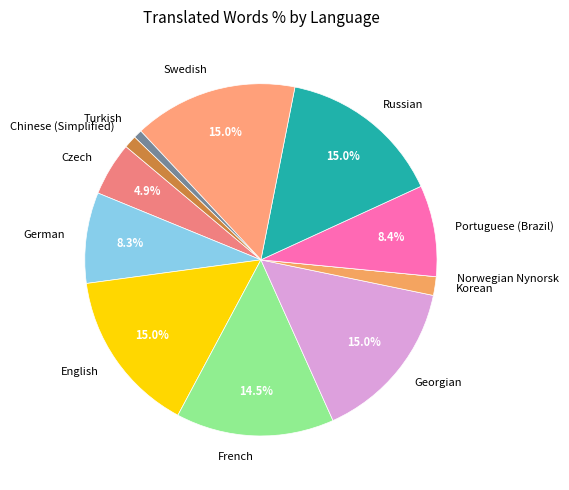

How much of the chart is everything except German?

91.7%